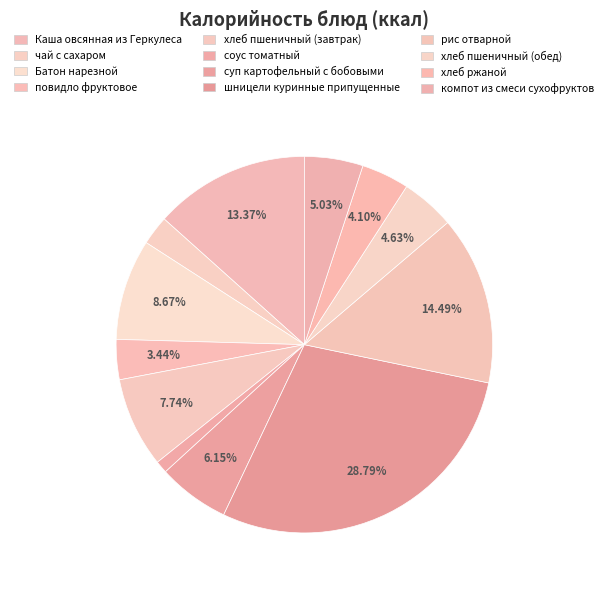

How many segments does this pie chart have?

12